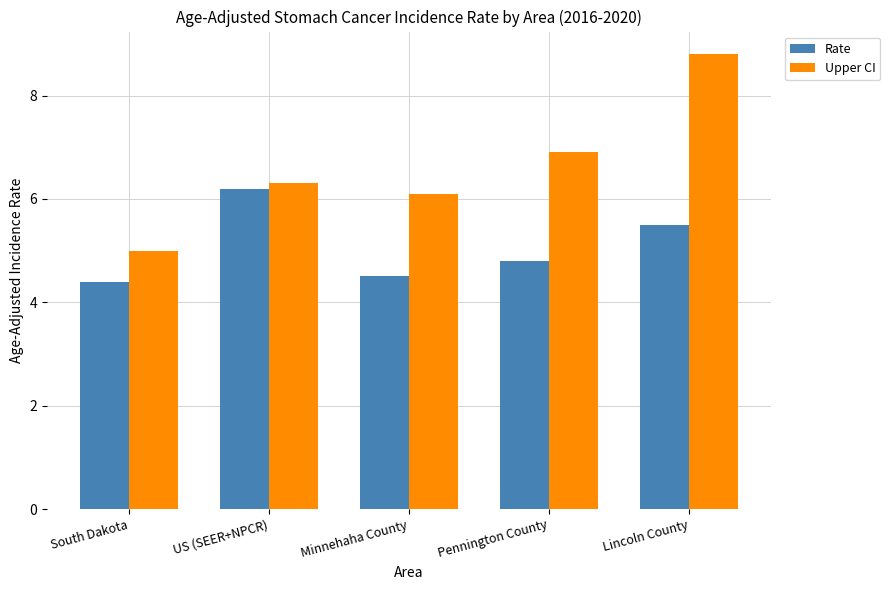

What is the sum of all Upper CI values?

33.1